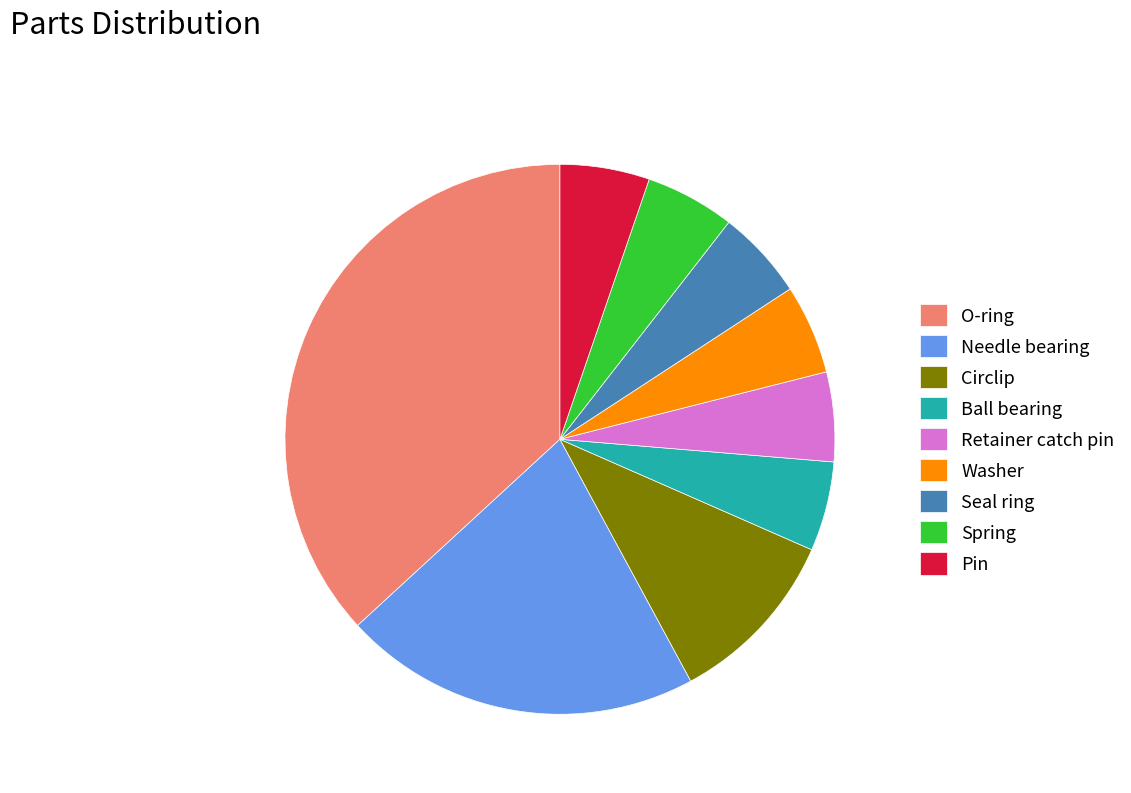

Which has a higher value, Circlip or Needle bearing?

Needle bearing